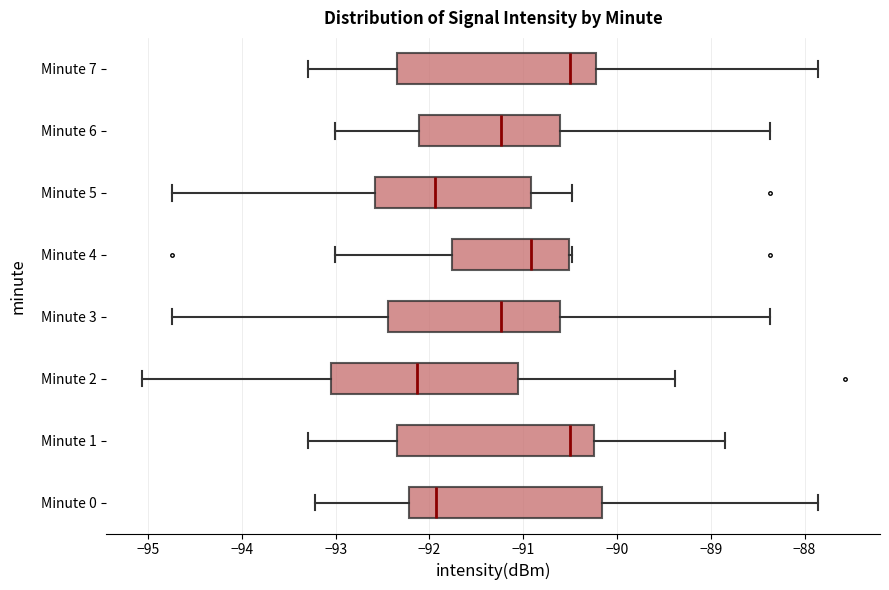

Which box has the furthest to the left median line?

Minute 2